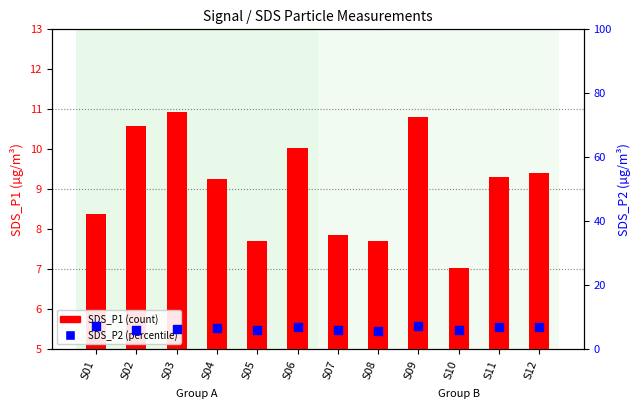

Which series contains the highest Y value?

SDS_P1